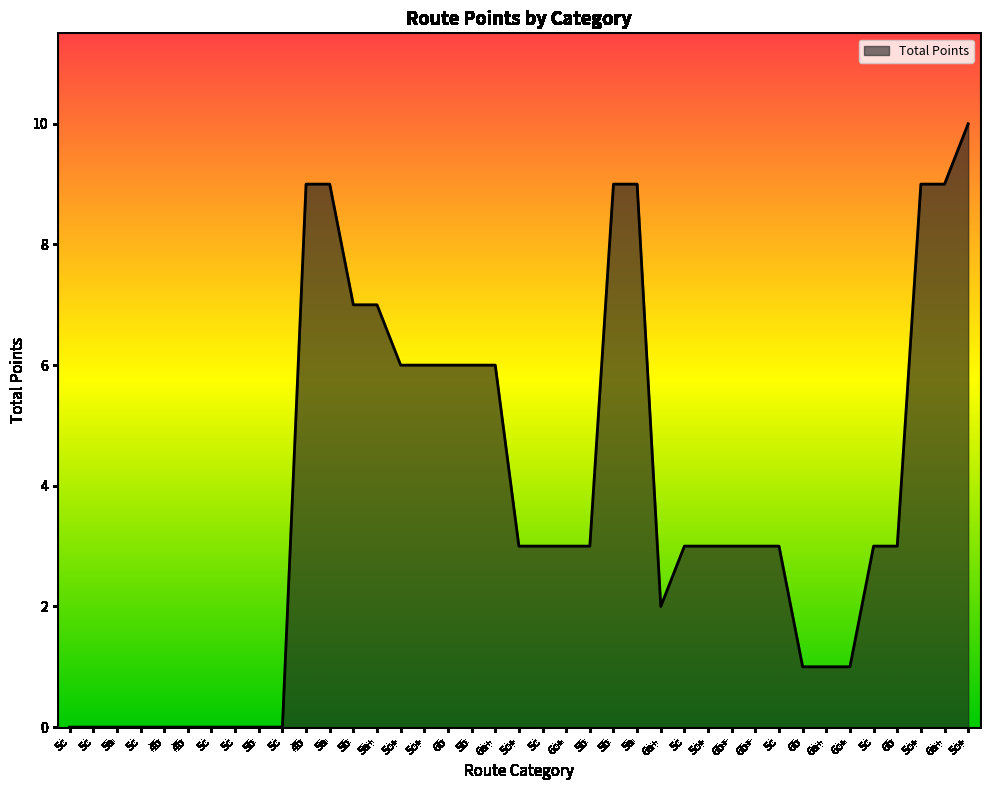

Reading left to right, transcribe all the data shown in this chart.

0	0	0	0	0	0	0	0	0	0	9	9	7	7	6	6	6	6	6	3	3	3	3	9	9	2	3	3	3	3	3	1	1	1	3	3	9	9	10